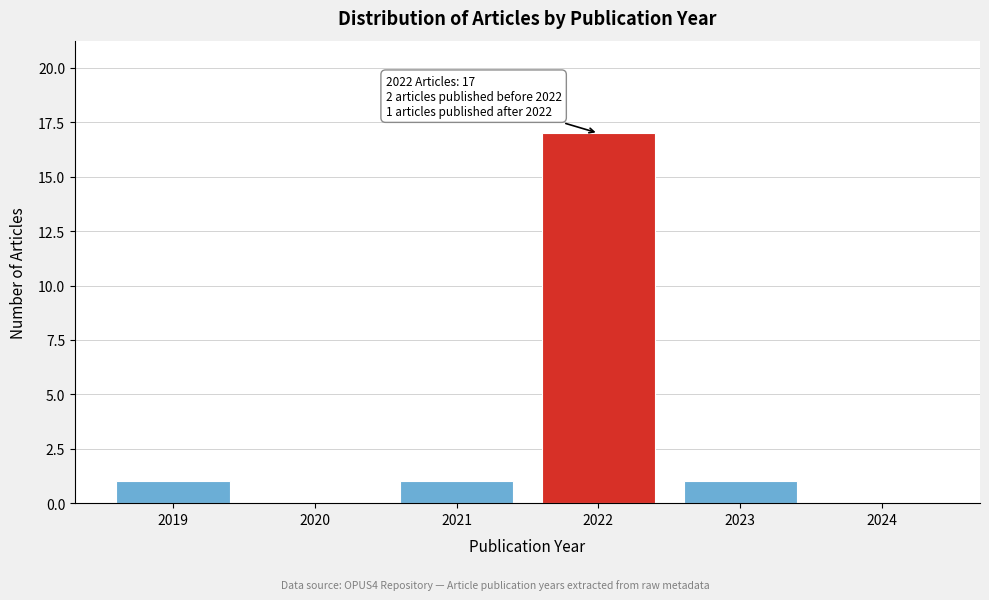

Reading left to right, list all the values displayed in this chart.

2019=1	2020=0	2021=1	2022=17	2023=1	2024=0